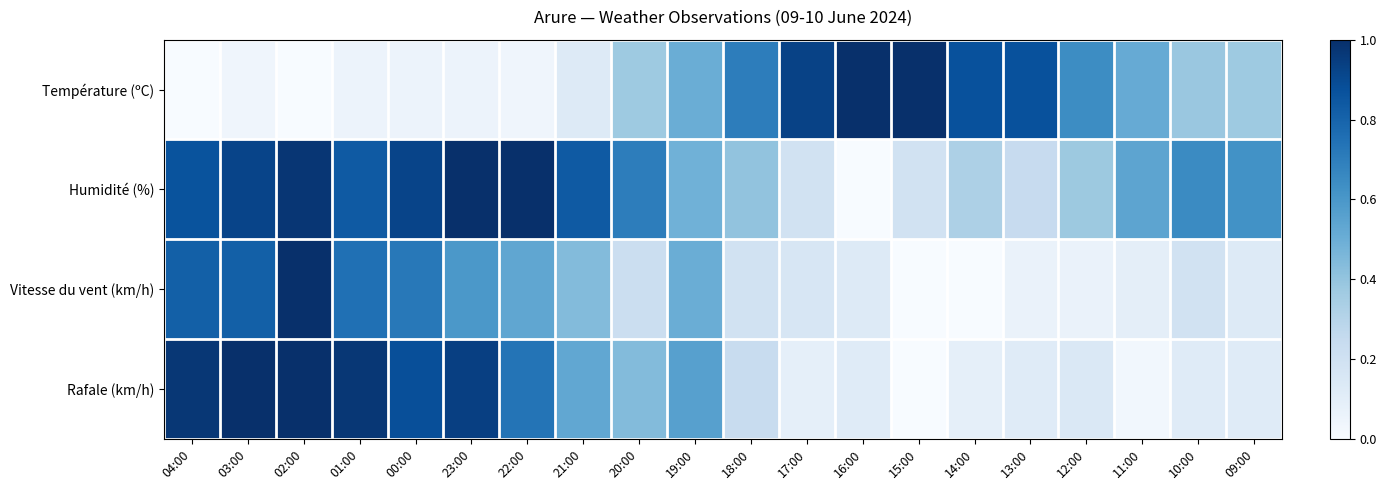

Which series changed the most between 04:00 and 11:00?

Rafale (km/h)